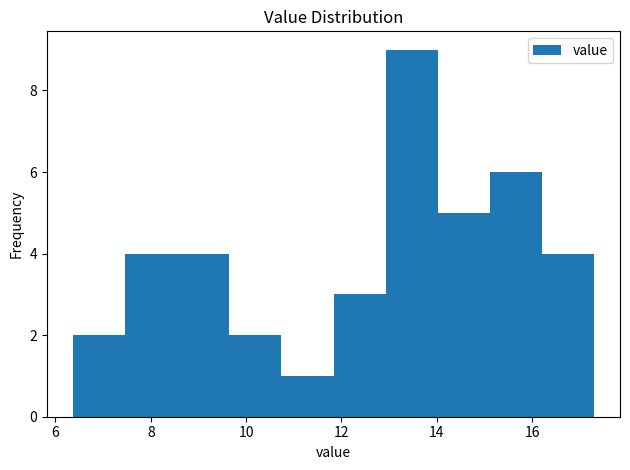

Reading left to right, list every bar in this chart as the range it spans on the x-axis followed by its height. Neither the bar edges nor the heights are printed on the chart, so give them approximately, as read against the axes.

6.4 to 7.4: 2
7.4 to 8.6: 4
8.6 to 9.6: 4
9.6 to 10.8: 2
10.8 to 11.8: 1
11.8 to 13.0: 3
13.0 to 14.0: 9
14.0 to 15.2: 5
15.2 to 16.2: 6
16.2 to 17.4: 4